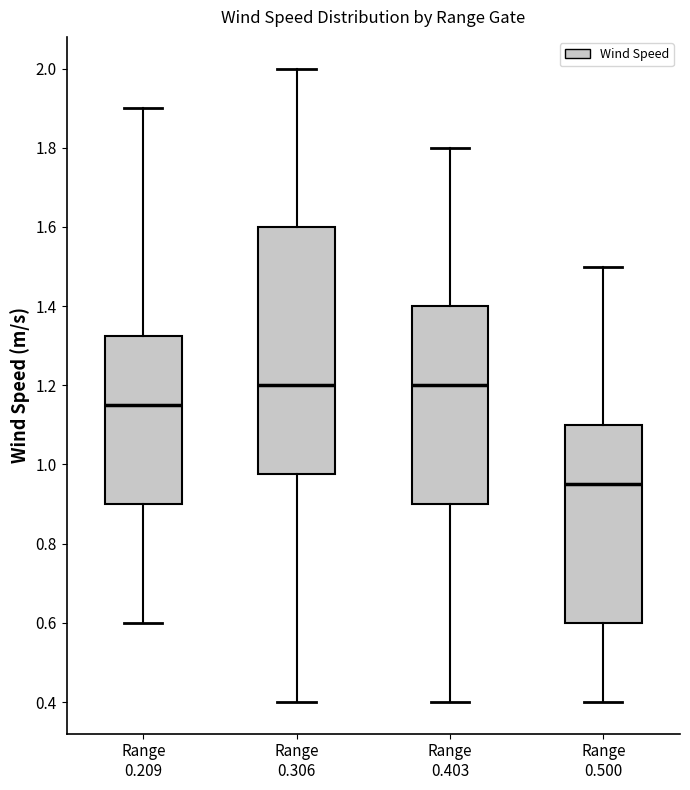

Reading left to right, read every box against the y-axis: the position of its median line, the range the box covers, and the ends of its whiskers. The values are not printed on the chart, so give them approximately, as read against the axis.

Range 0.209: median 1.16, box 0.90 to 1.32, whiskers 0.60 to 1.90
Range 0.306: median 1.20, box 0.98 to 1.60, whiskers 0.40 to 2.00
Range 0.403: median 1.20, box 0.90 to 1.40, whiskers 0.40 to 1.80
Range 0.500: median 0.96, box 0.60 to 1.10, whiskers 0.40 to 1.50